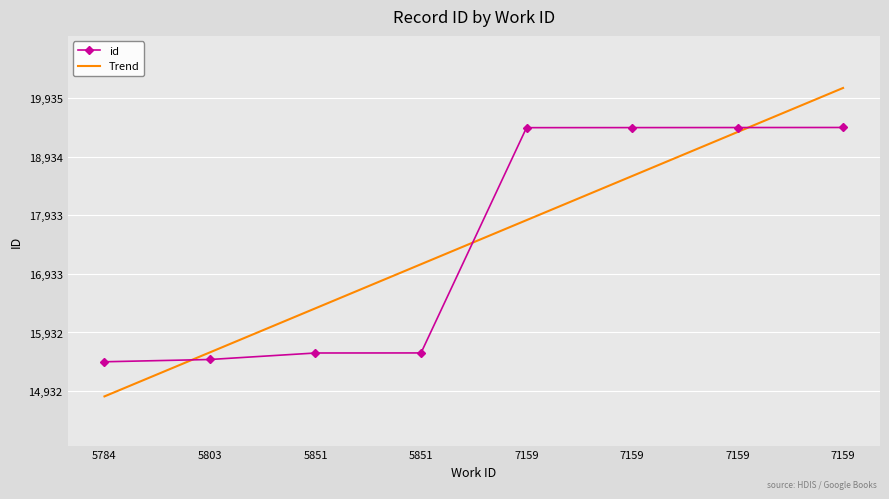

What is the difference between the highest and lowest values at 5784?

591.7